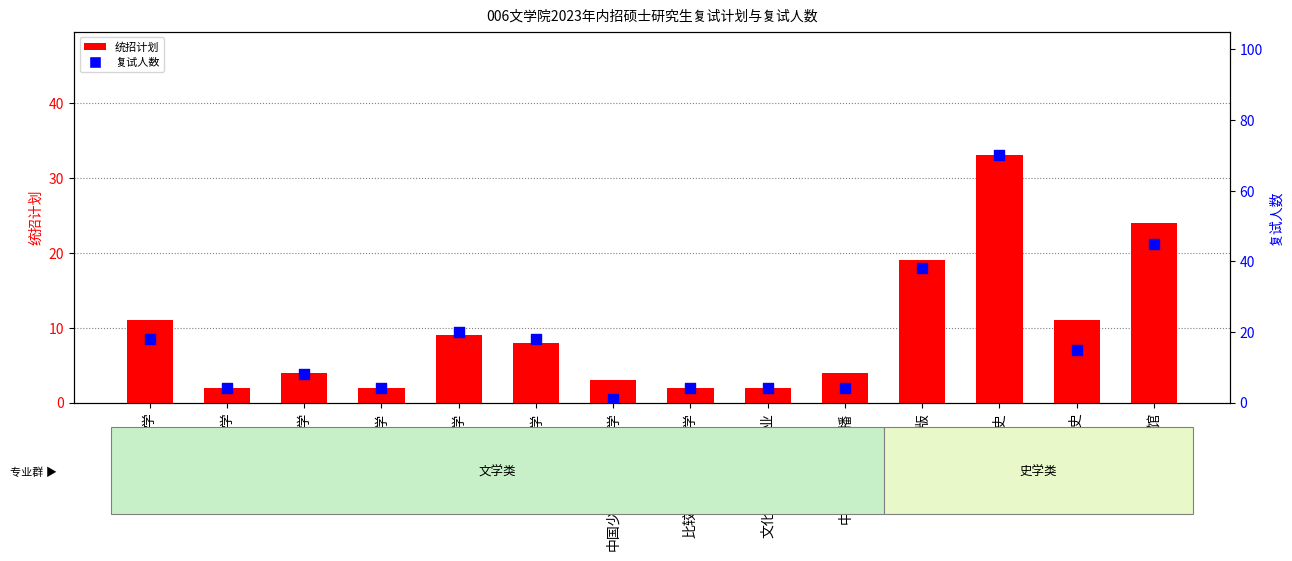

Is the value of 复试人数 at 文化创意与文化产业 greater than the value of 统招计划 at 汉语言文字学?

No